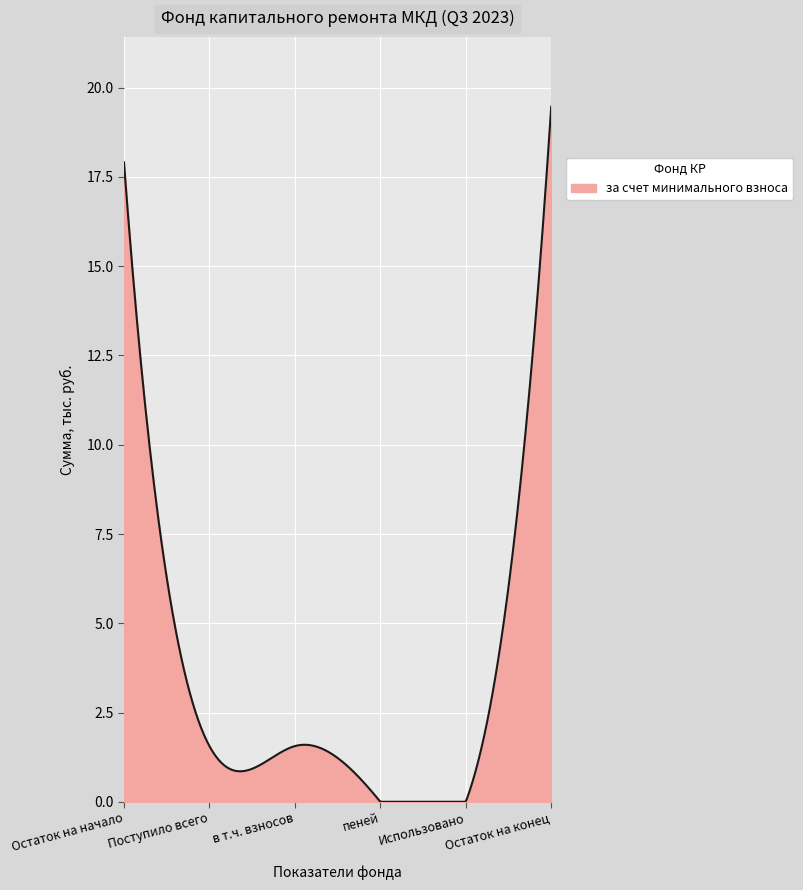

Count the number of categories in the chart.

300